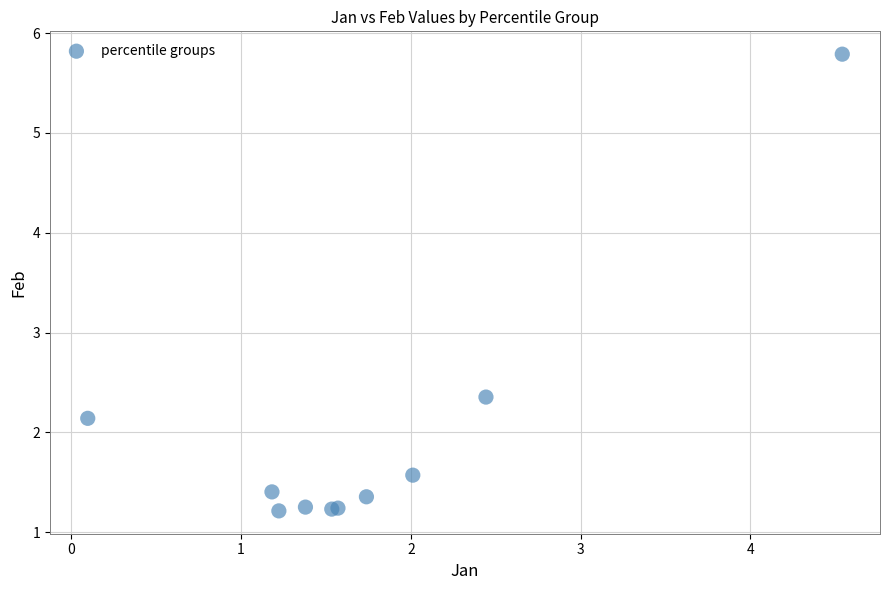

What Y value in the scatter plot is closest to 3?

2.4